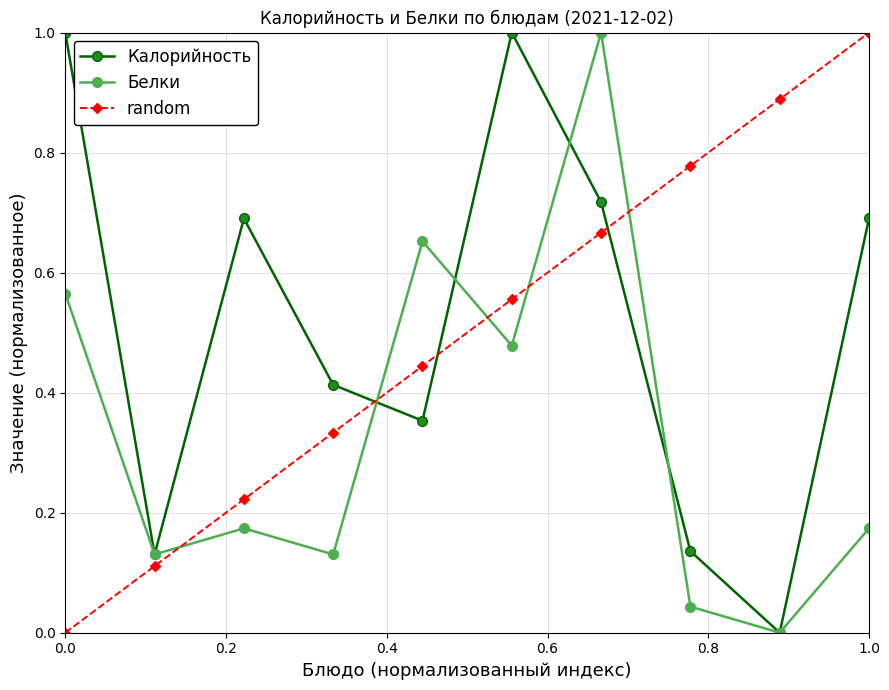

What is the maximum value shown in the chart?

1.0